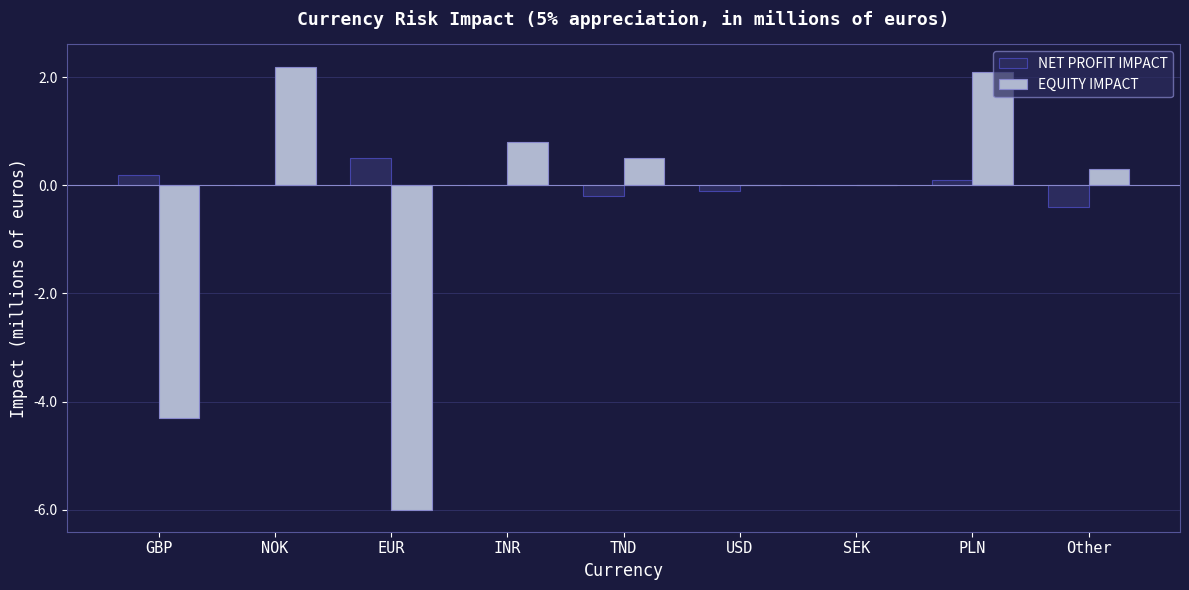

Between NOK and EUR, which series saw the biggest shift?

EQUITY IMPACT